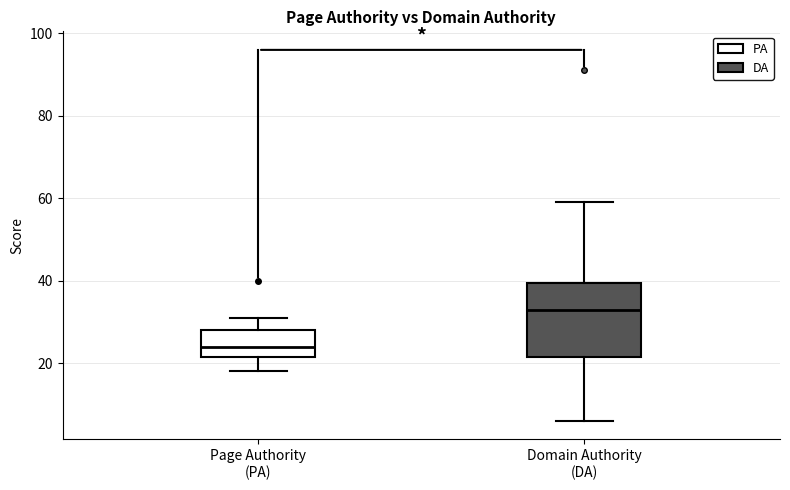

Where is the upper edge of the box for Page Authority (PA) on the y-axis? The values are not printed on the chart, so give them approximately, as read against the axis.

28